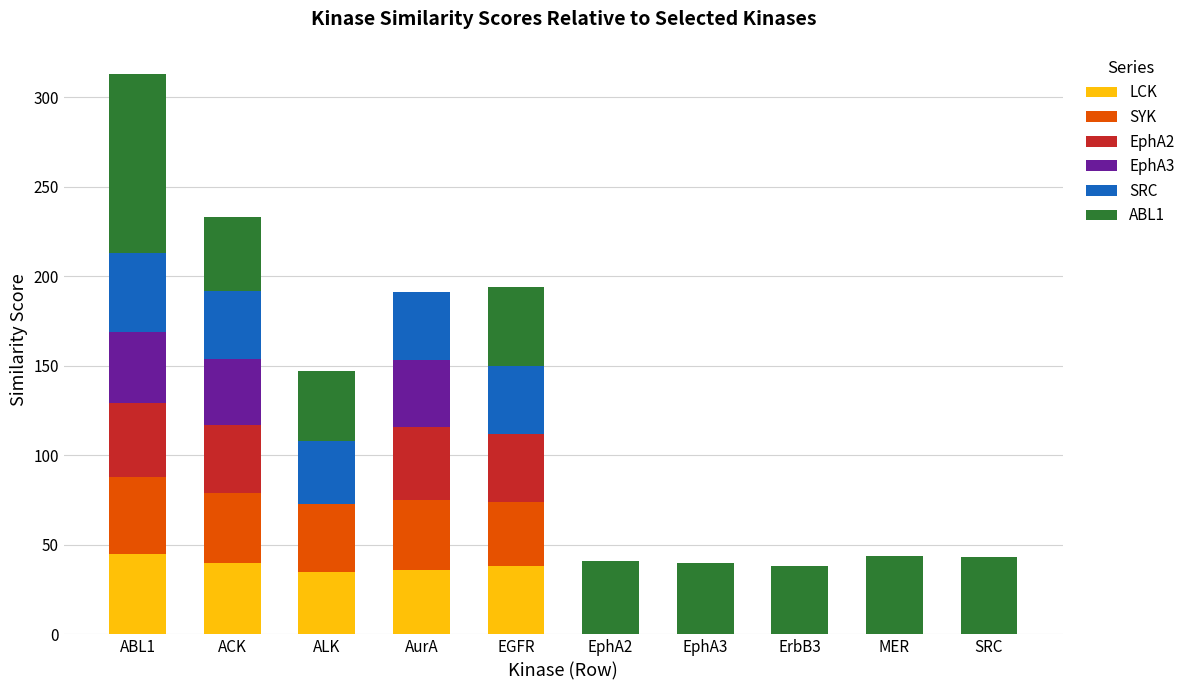

At which category is the sum across all series the highest?

ABL1